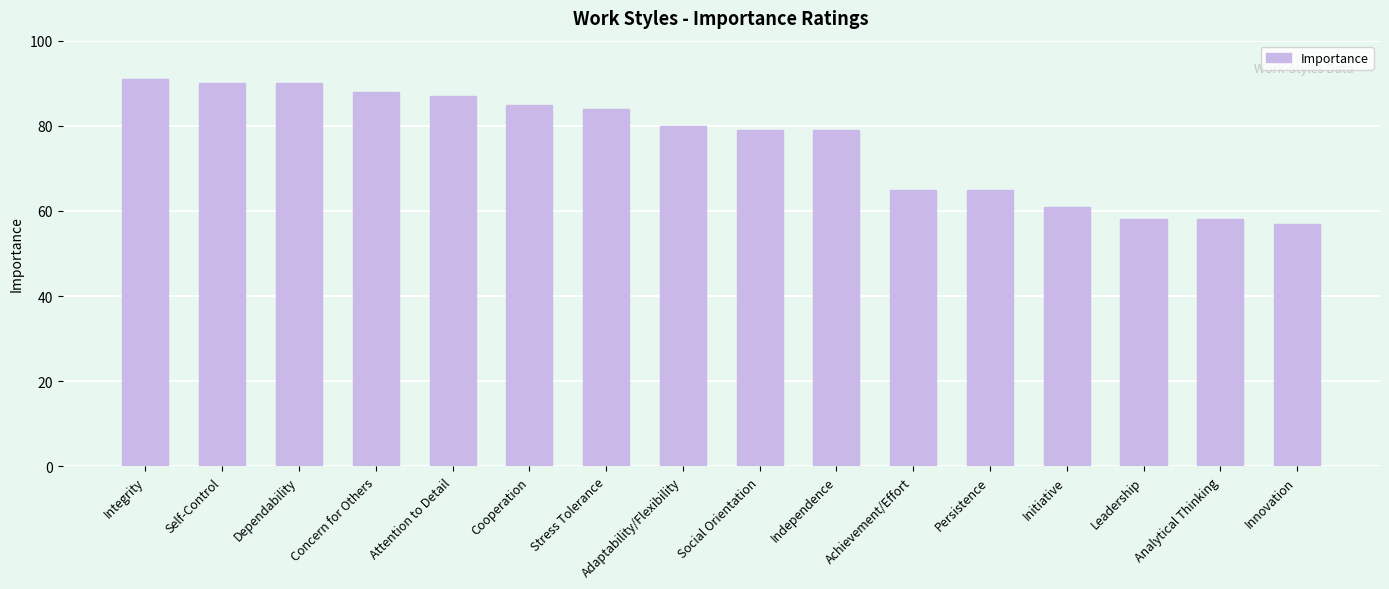

What is the ratio of the value at Persistence to the value at Analytical Thinking?

1.1